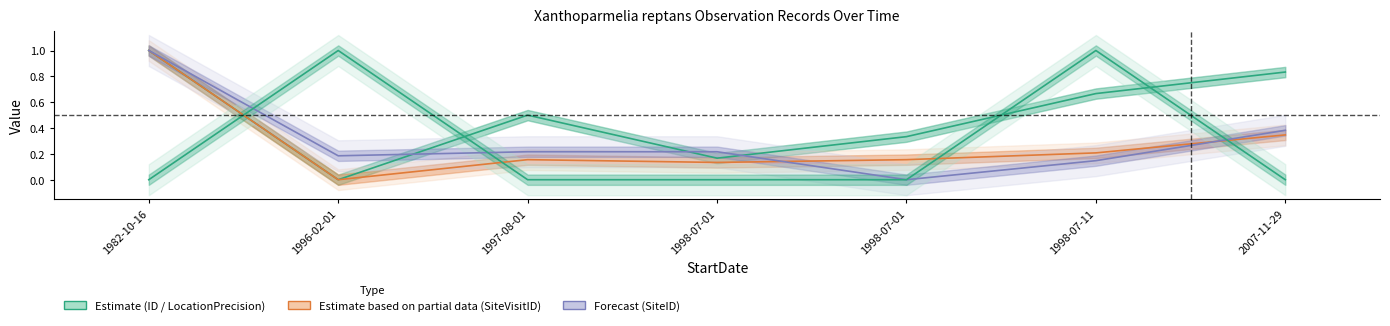

How many interior local valleys does the ID series have?

2